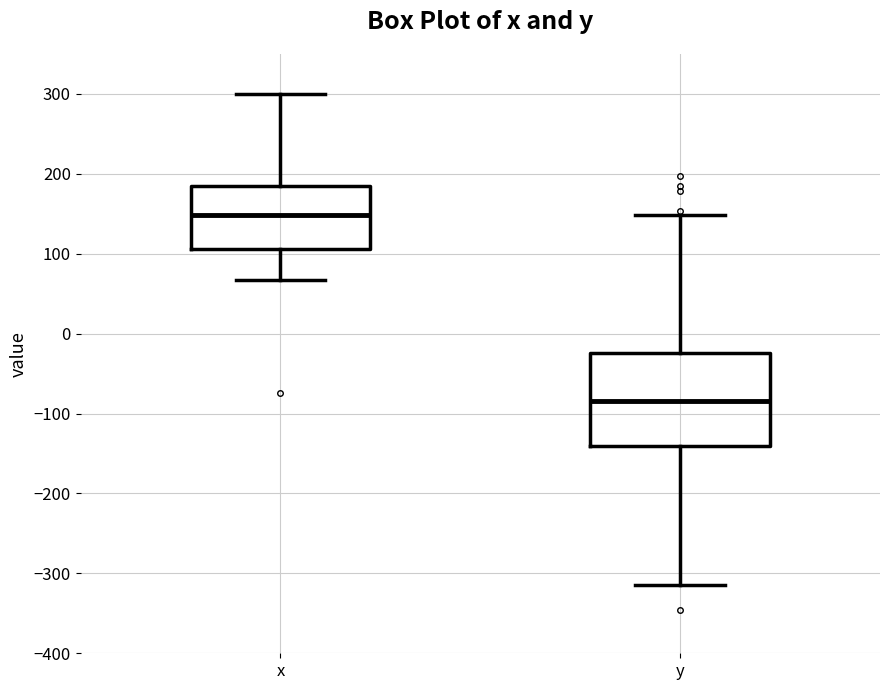

Where does the upper whisker of the box for y end on the y-axis? The values are not printed on the chart, so give them approximately, as read against the axis.

150